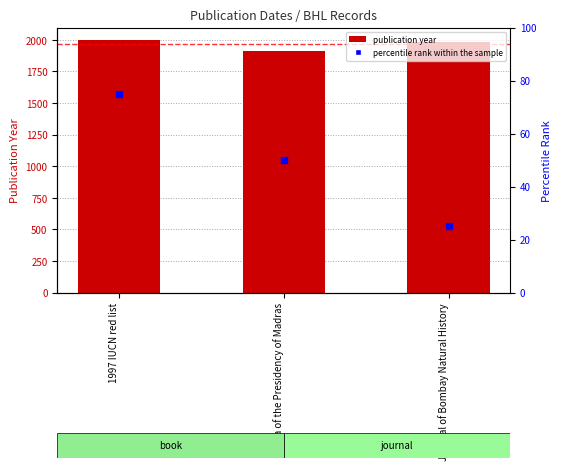

What is the total value across all series at Flora of the Presidency of Madras?

1965